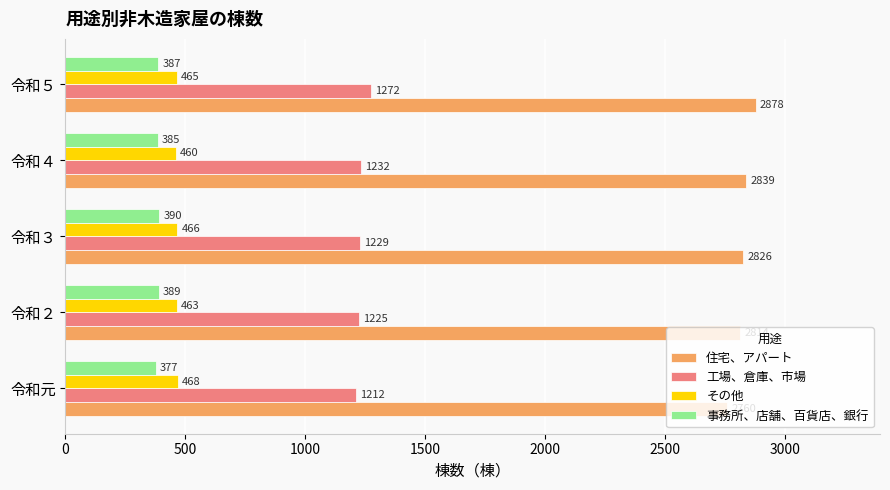

At which label is 事務所、店舗、百貨店、銀行 closest to 383?

令和４